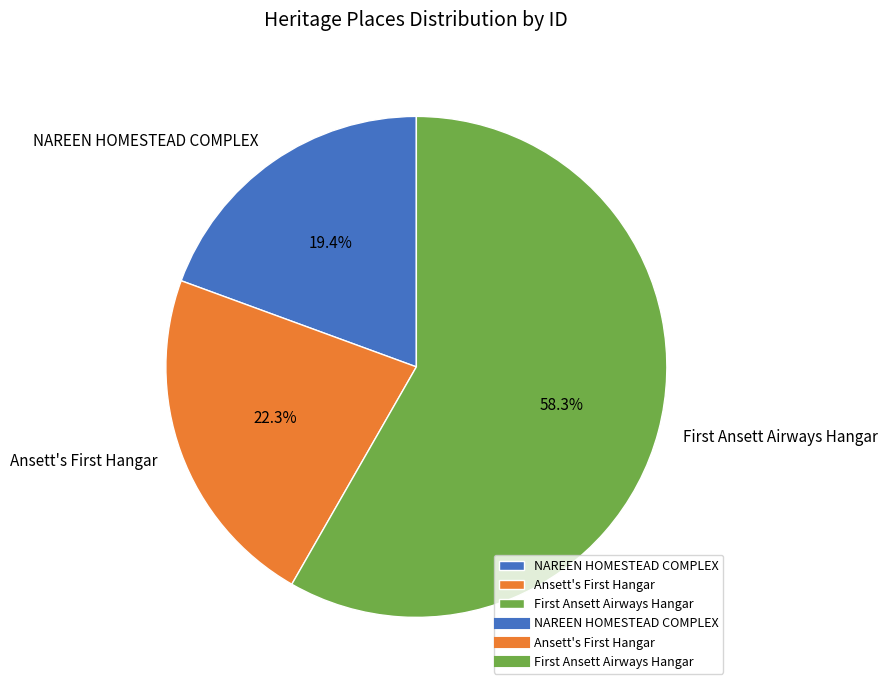

Rank the categories by value from highest to lowest.

First Ansett Airways Hangar, Ansett's First Hangar, NAREEN HOMESTEAD COMPLEX